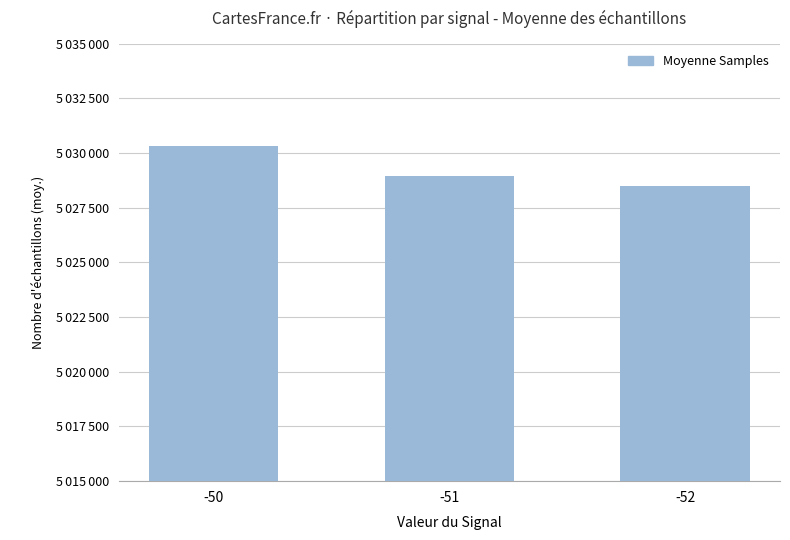

How many values are below 5028966?

1